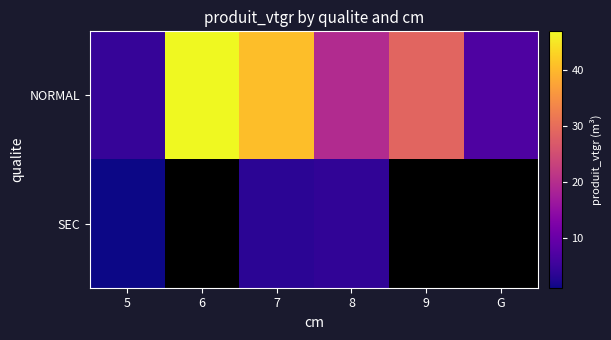

What is the difference between the maximum and second lowest values in the NORMAL series?

39.8